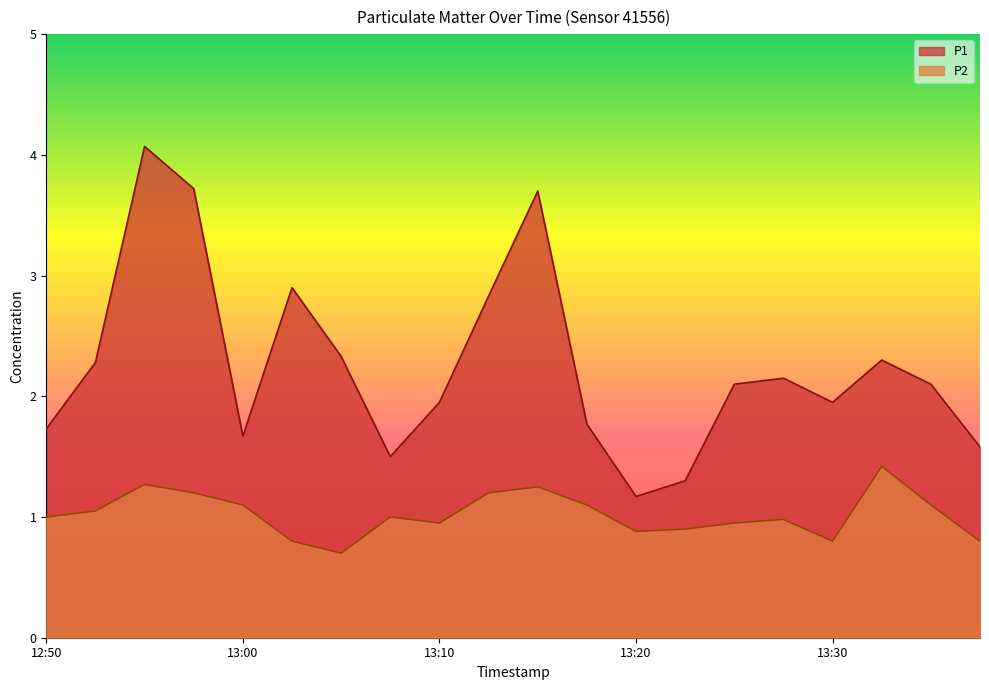

Does the chart have visible grid lines?

No